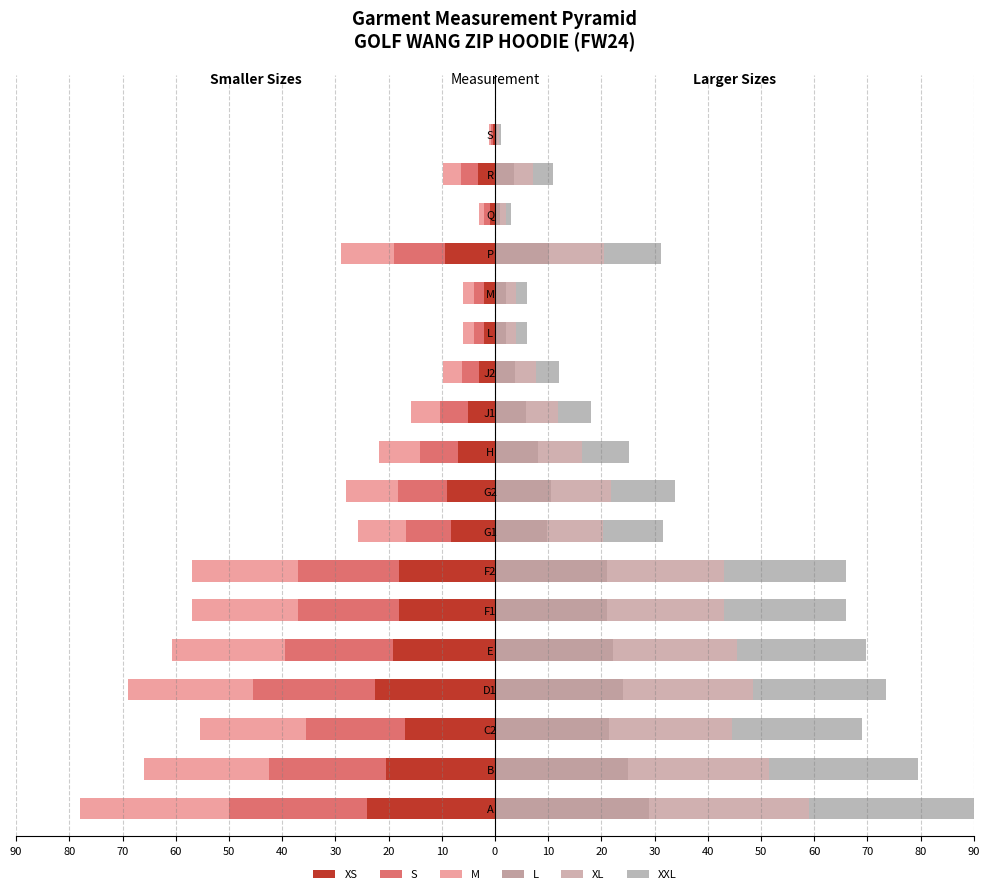

What is the greatest value displayed?

31.0